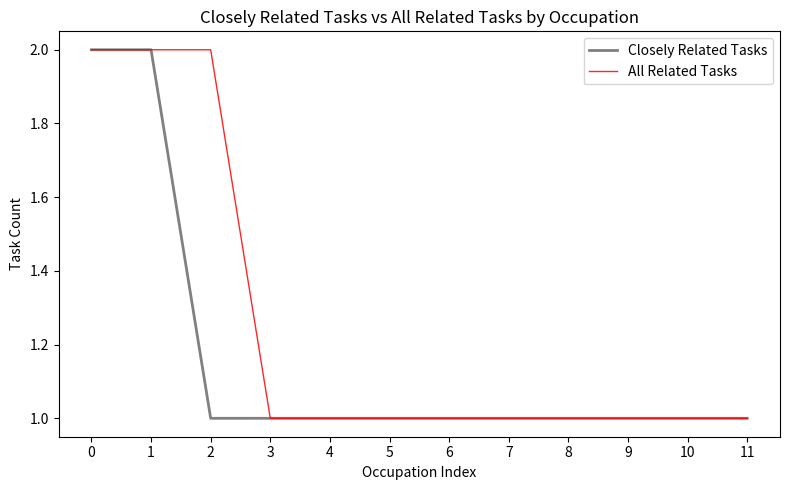

The Closely Related Tasks series shows 1 at 1. True or false?

False